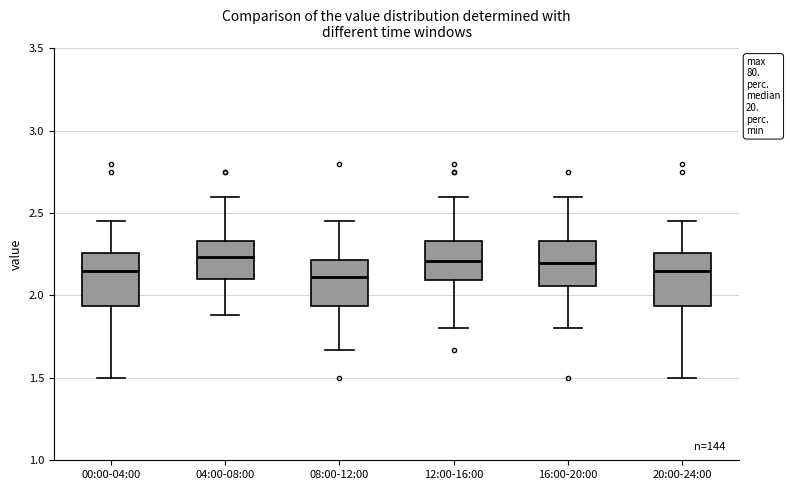

Where does the upper whisker of the box for 16:00-20:00 end on the y-axis? The values are not printed on the chart, so give them approximately, as read against the axis.

2.60